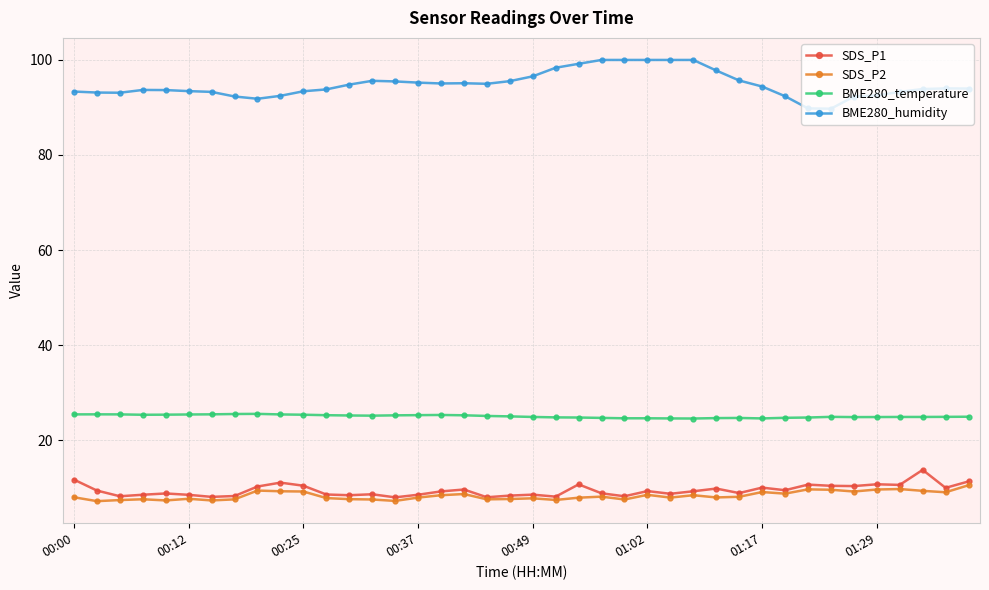

What is the value of the SDS_P1 point at the 3rd from the left?

8.2